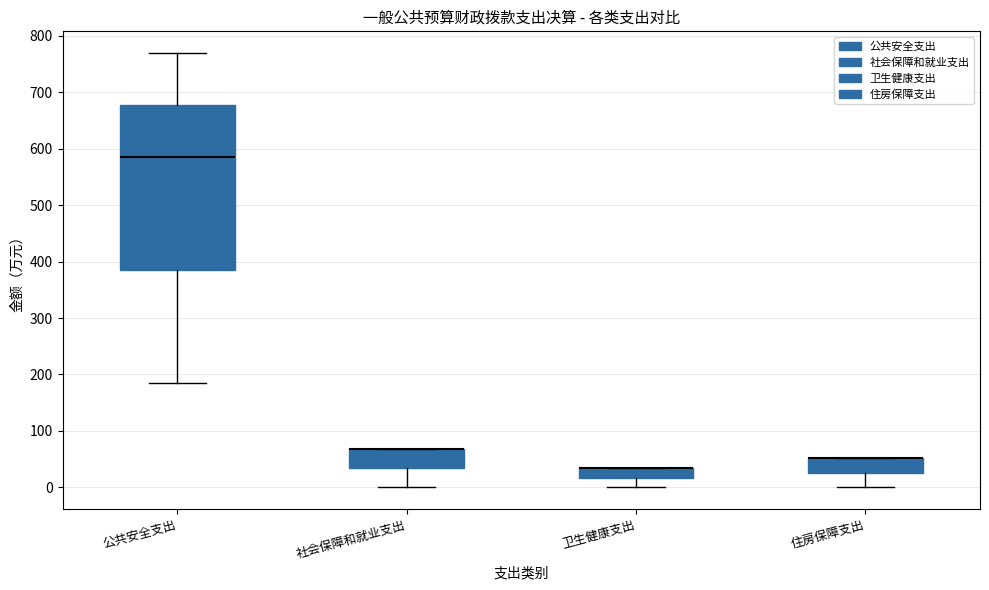

Reading left to right, transcribe this box plot: for each box, give where its median line is, the range the box spans, and where its two whiskers end, as read against the y-axis. The values are not printed on the chart, so give them approximately, as read against the axis.

公共安全支出: median 580, box 380 to 680, whiskers 190 to 770
社会保障和就业支出: median 70 (drawn on the box's upper edge), box 30 to 70, whiskers 0 to 70
卫生健康支出: median 30 (drawn on the box's upper edge), box 20 to 30, whiskers 0 to 30
住房保障支出: median 50 (drawn on the box's upper edge), box 30 to 50, whiskers 0 to 50